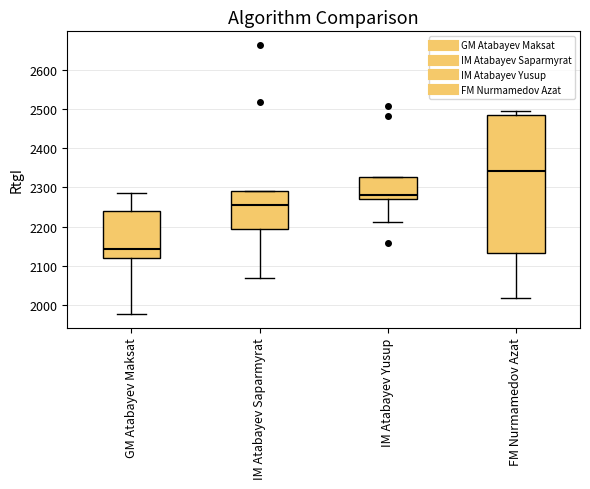

Where does the lower whisker of the box for IM Atabayev Yusup end on the y-axis? The values are not printed on the chart, so give them approximately, as read against the axis.

2210